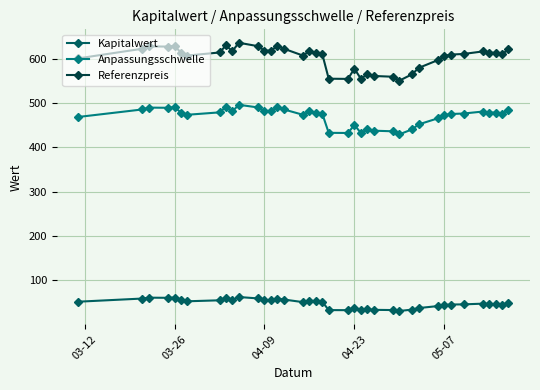

What is the greatest value displayed?

636.2